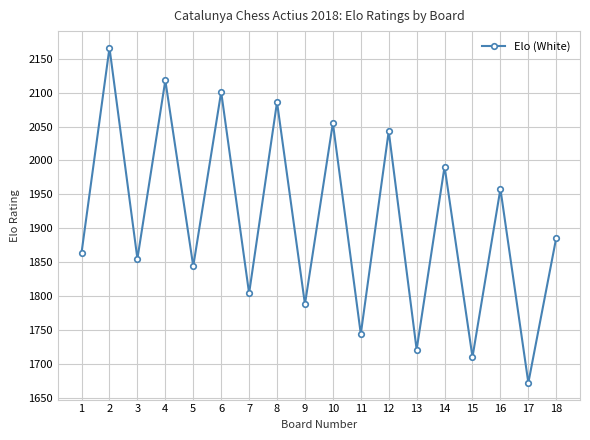

Rank the categories by value from highest to lowest.

2, 4, 6, 8, 10, 12, 14, 16, 18, 1, 3, 5, 7, 9, 11, 13, 15, 17